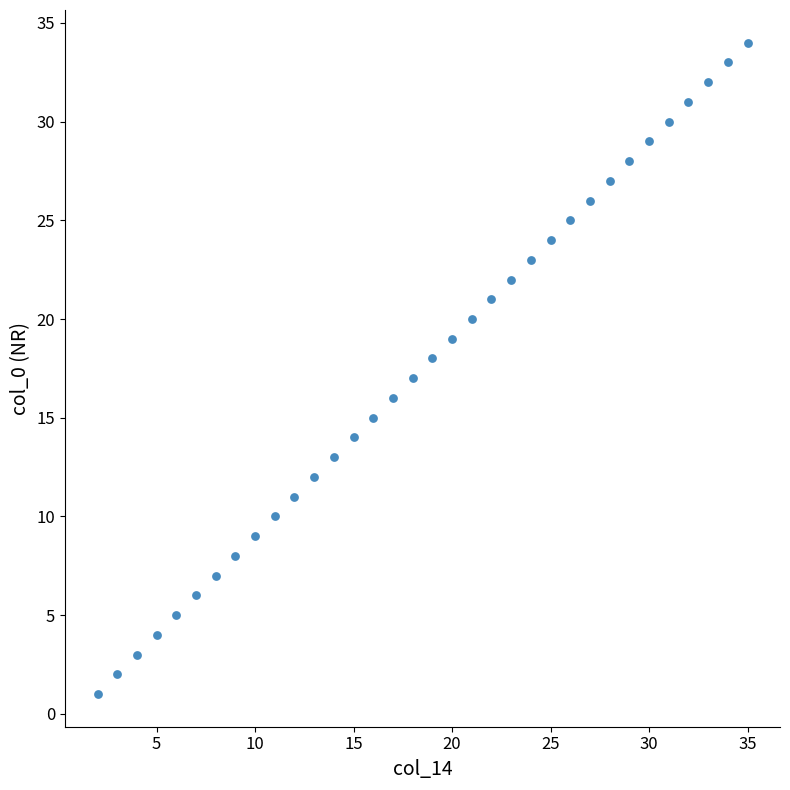

What is the range of Y values (max minus min)?

33